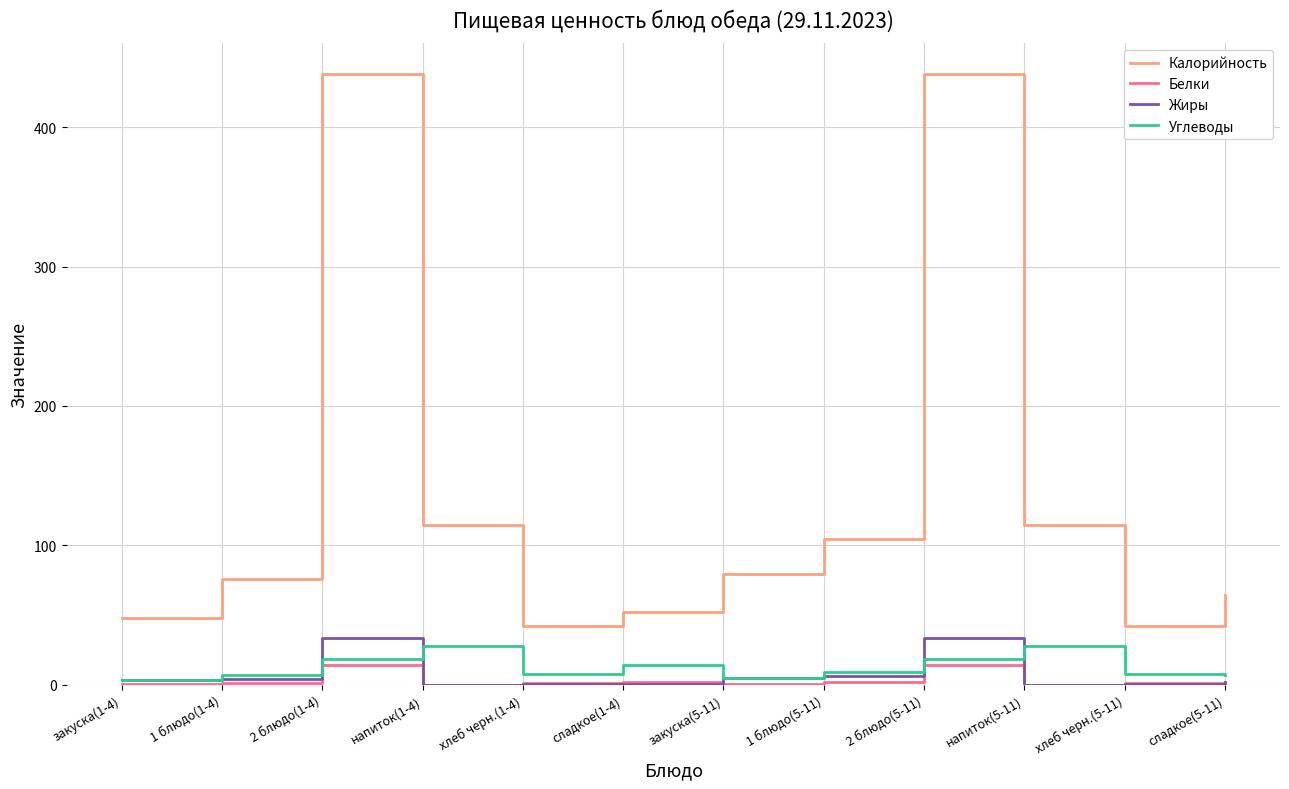

Between закуска(1-4) and 2 блюдо(5-11), which series saw the biggest shift?

Калорийность